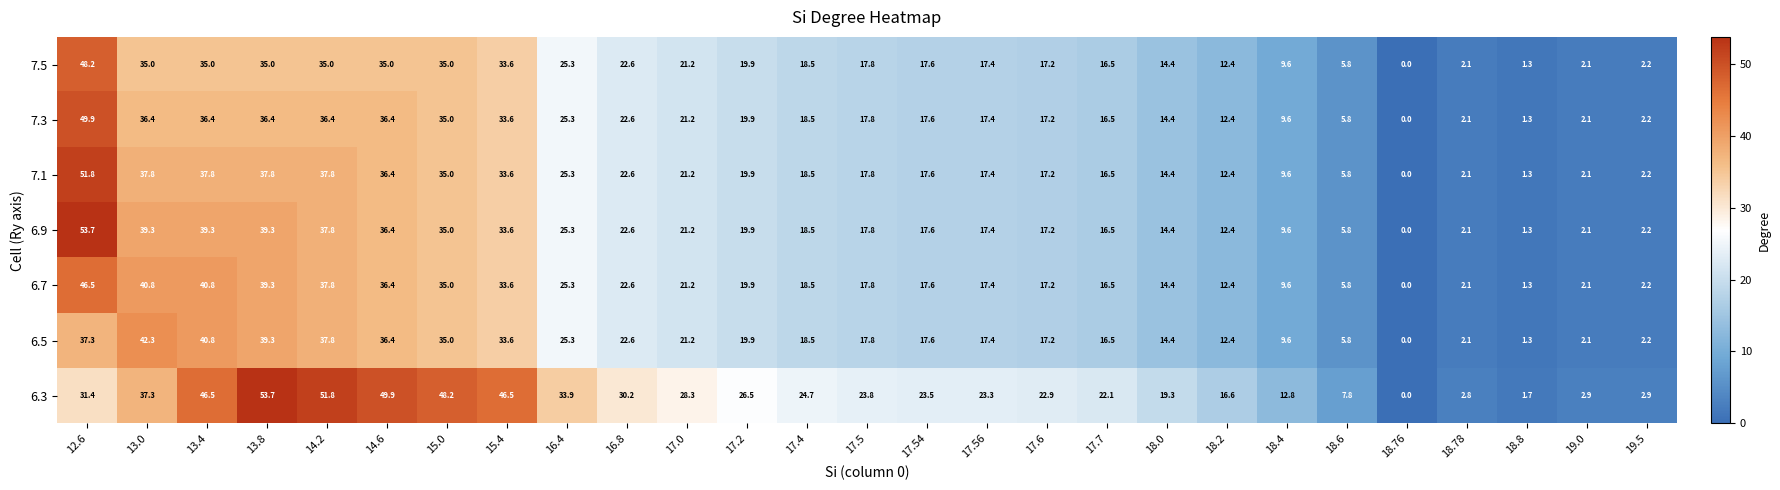

What is the spread (max minus min) of values at 16.8?

7.6